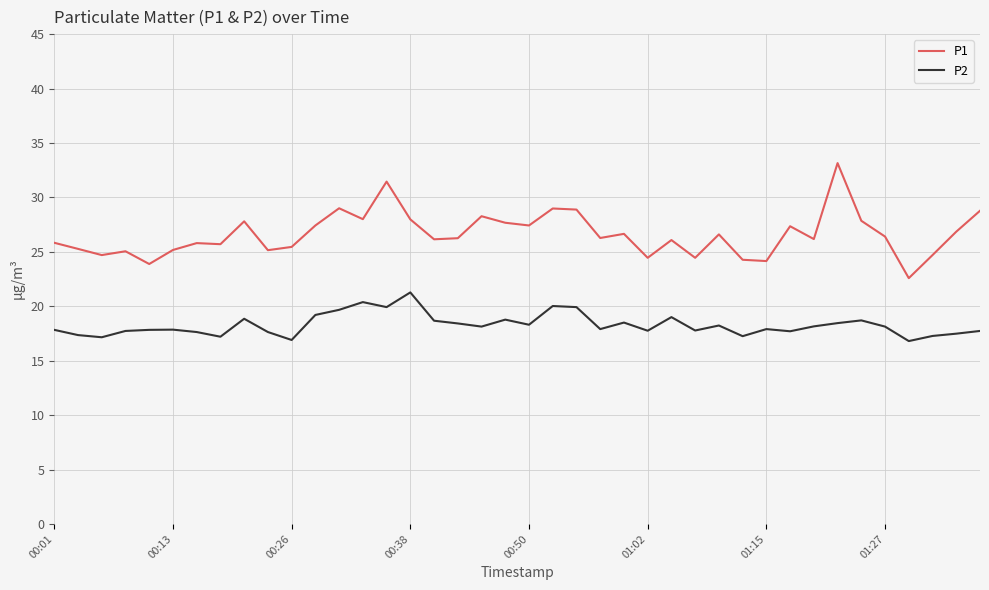

Does the chart display data point markers on the line(s)?

No